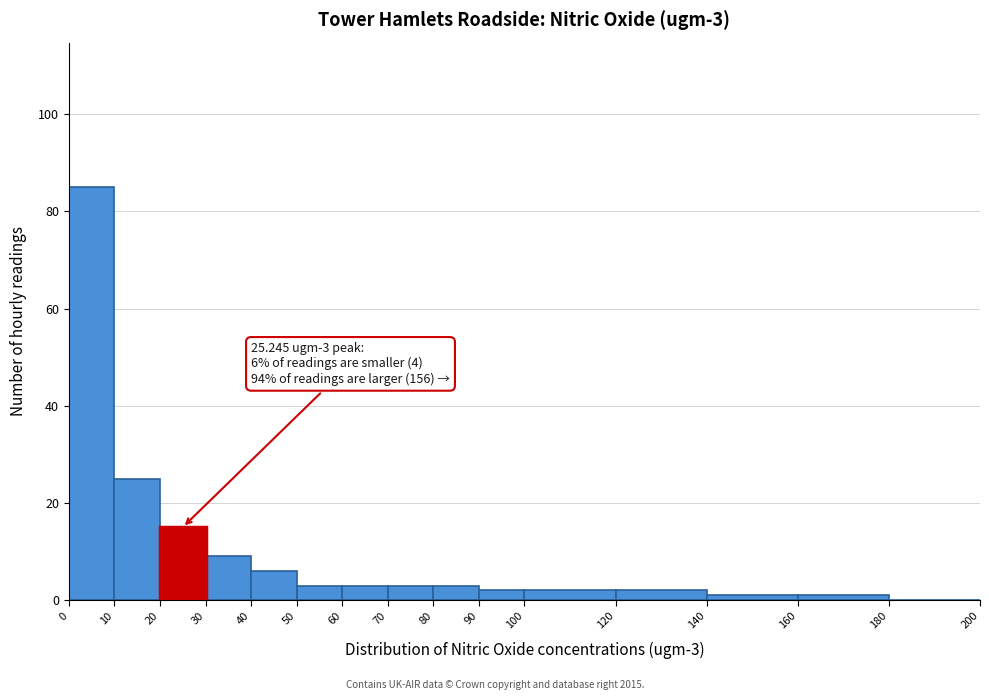

Over which range of the x-axis is the bar tallest?

0 to 10